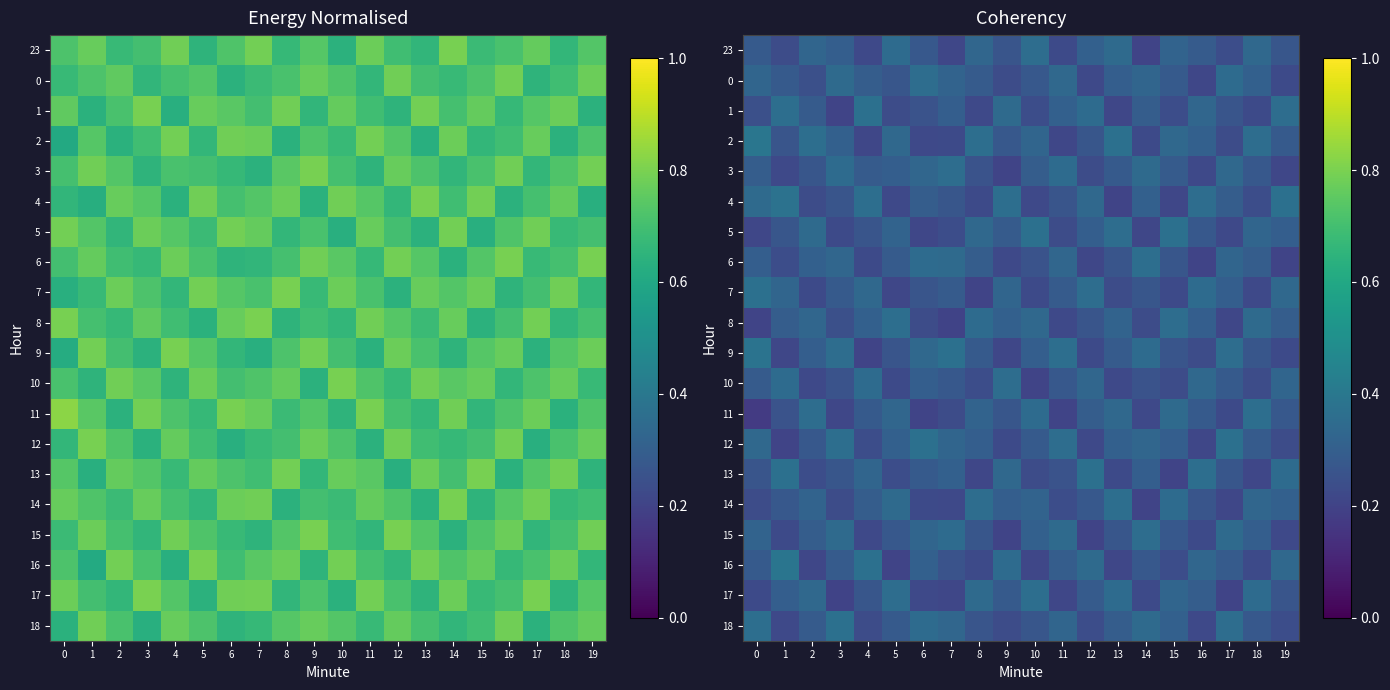

Where is 10 nearest to the value 0?

10